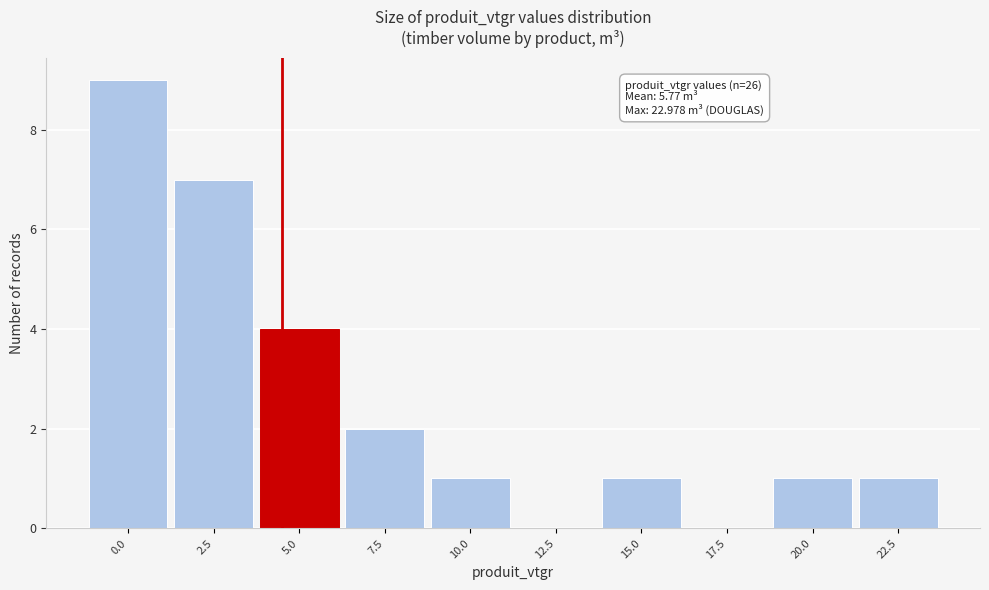

Reading left to right, transcribe all the data shown in this chart.

0.0=9	2.5=7	5.0=4	7.5=2	10.0=1	12.5=0	15.0=1	17.5=0	20.0=1	22.5=1